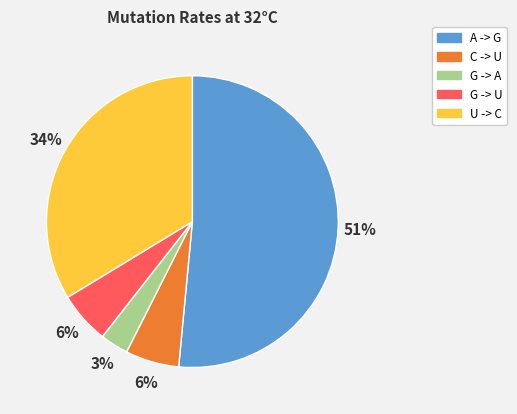

Count the number of slices in the pie.

5